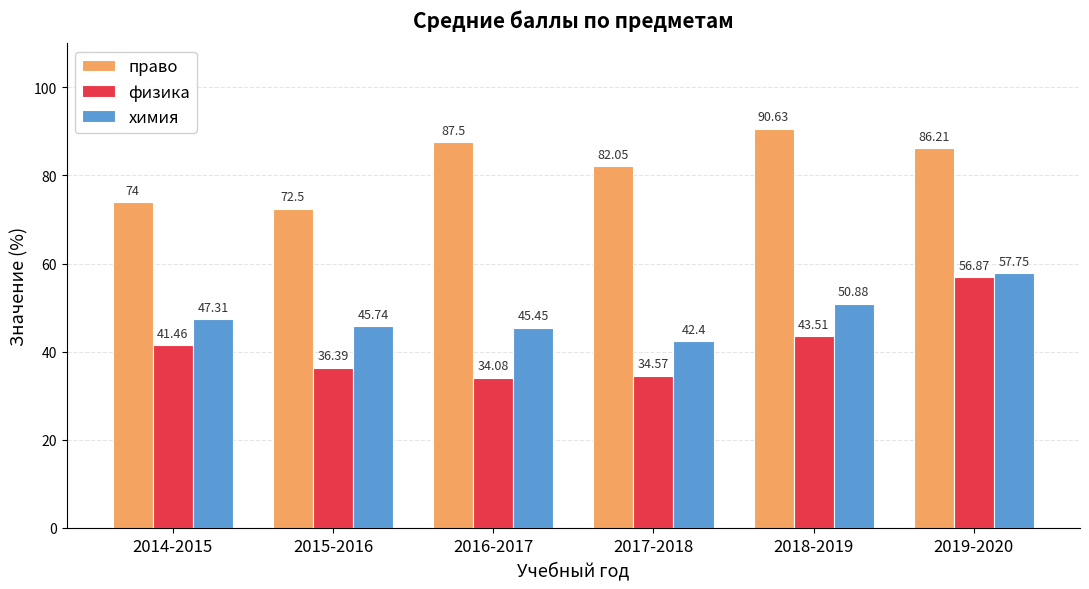

What is the sum of the право values at 2018-2019 and 2015-2016?

163.1